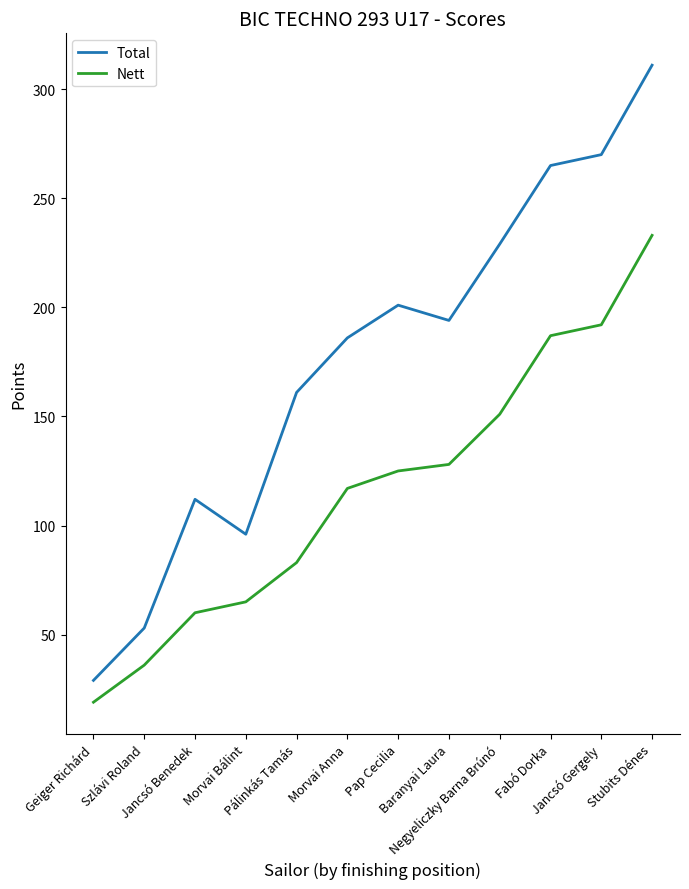

Which series has the largest total across all categories?

Total